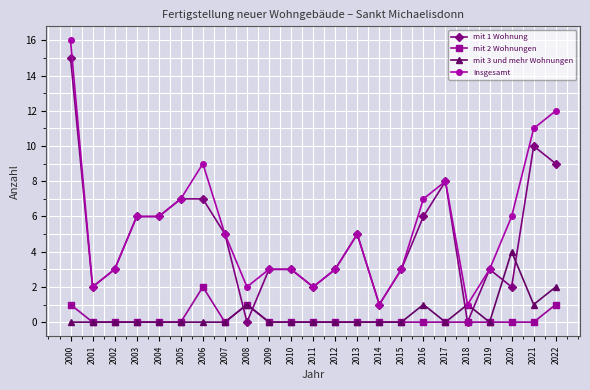

Is the value of Insgesamt at 2010 greater than the value of mit 2 Wohnungen at 2001?

Yes